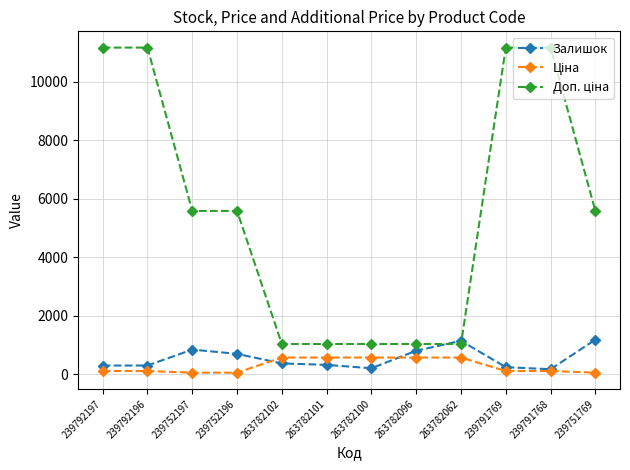

At how many categories does at least one series exceed 3267?

7